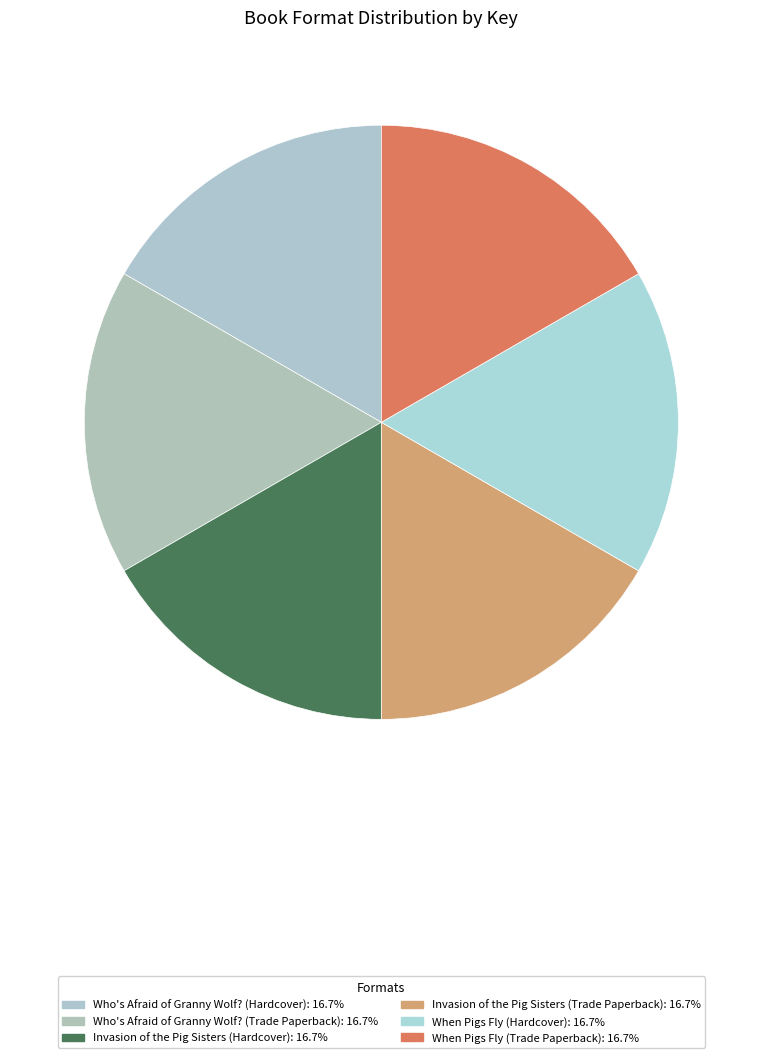

Is When Pigs Fly (Trade Paperback) the majority of the pie?

No